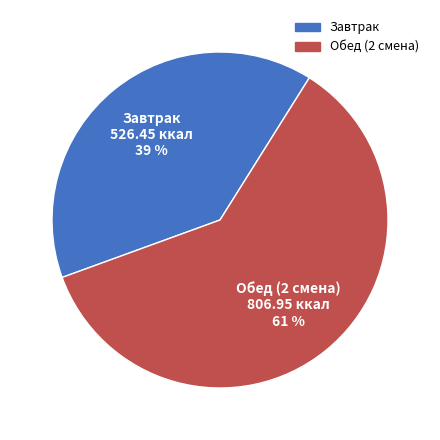

Between Завтрак and Обед (2 смена), which is larger?

Обед (2 смена)